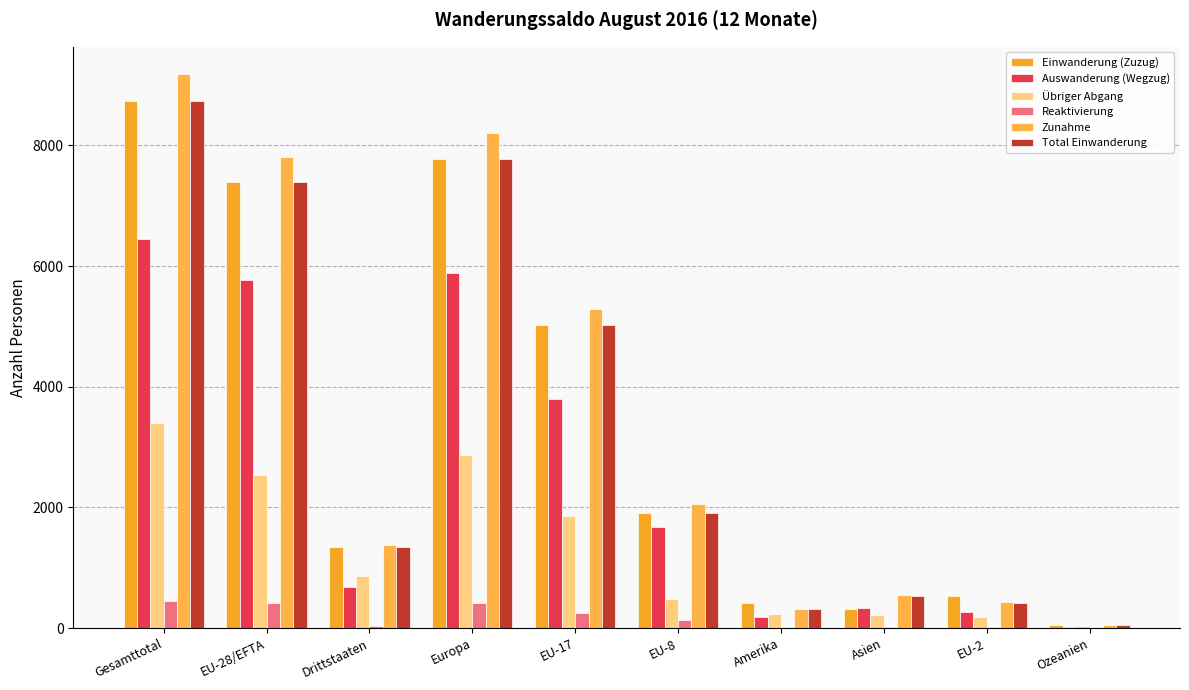

The Reaktivierung series shows 11 at Asien. True or false?

True